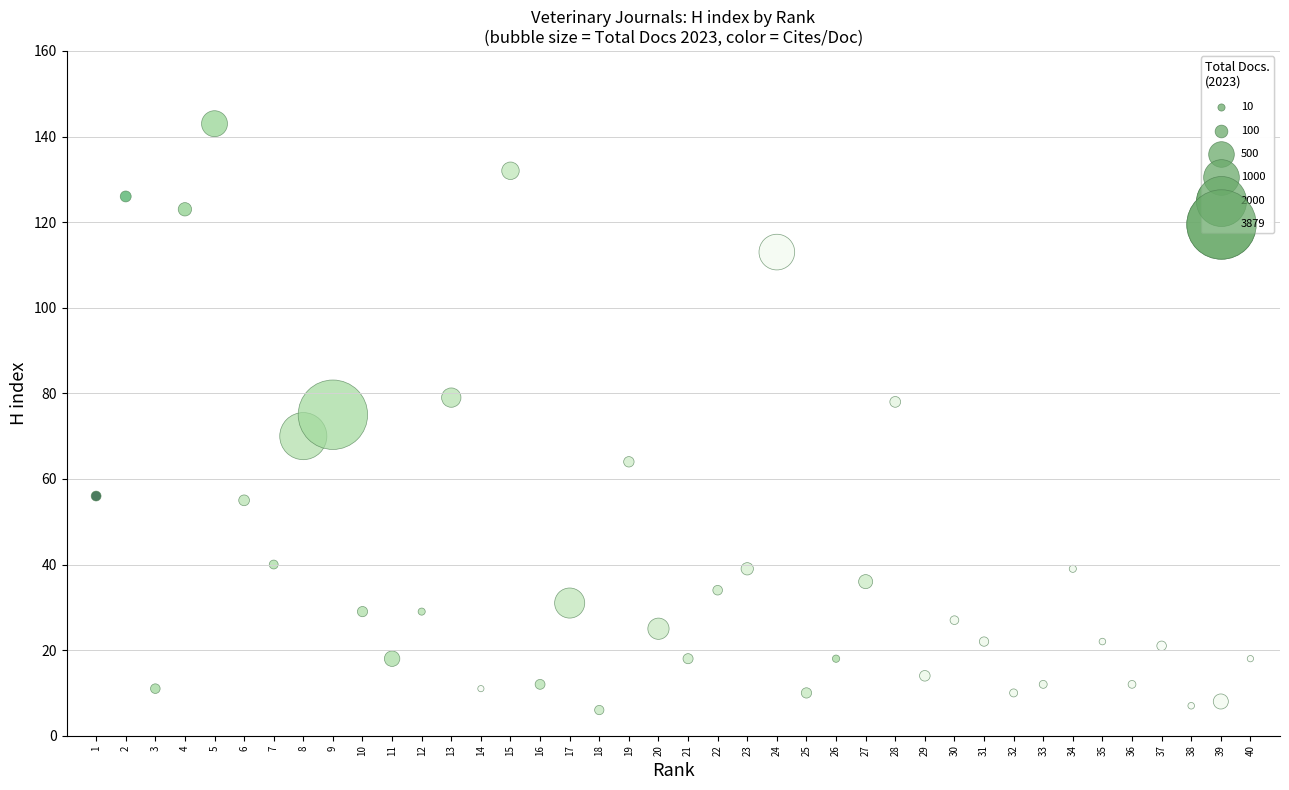

What is the range of X values (max minus min)?

39